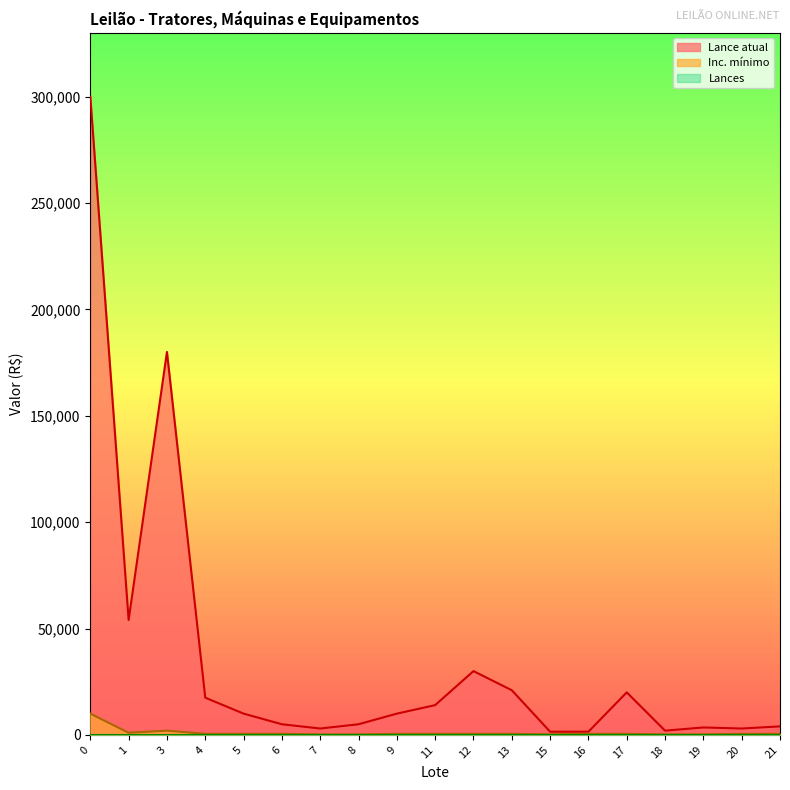

True or false: Inc. mínimo and Lance atual intersect in this chart.

False